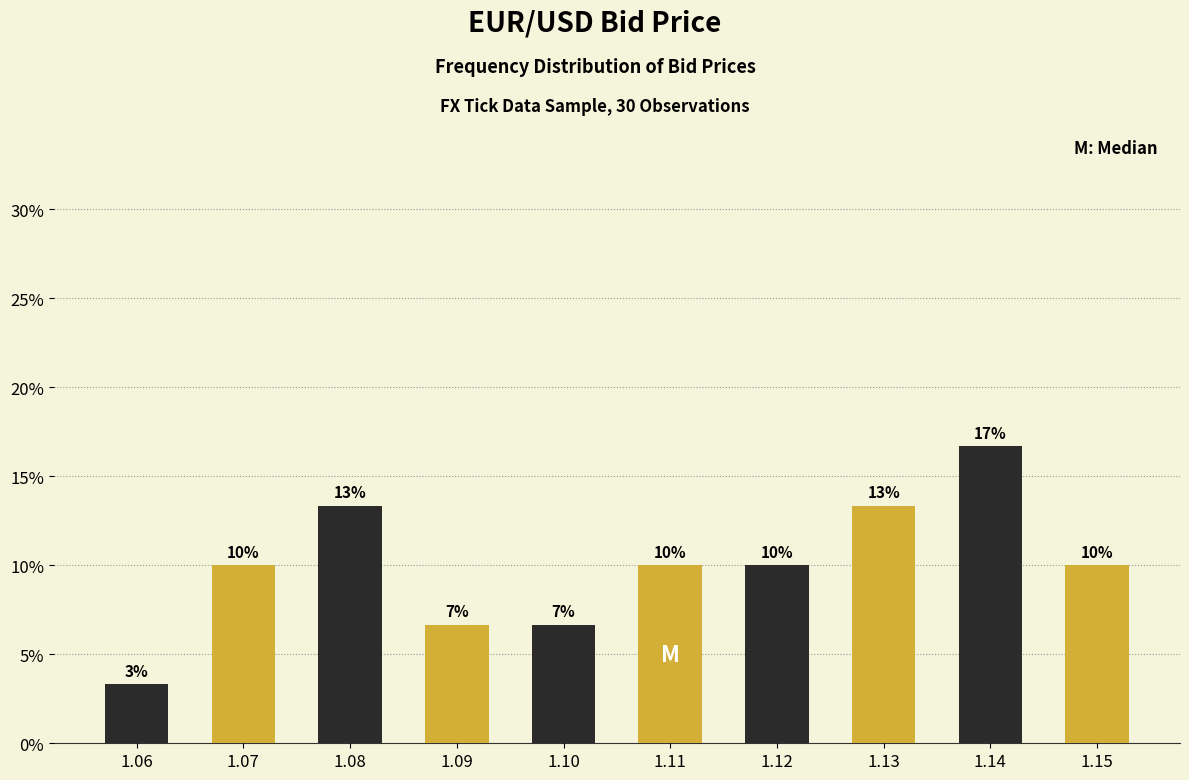

How many bars are there in total?

10